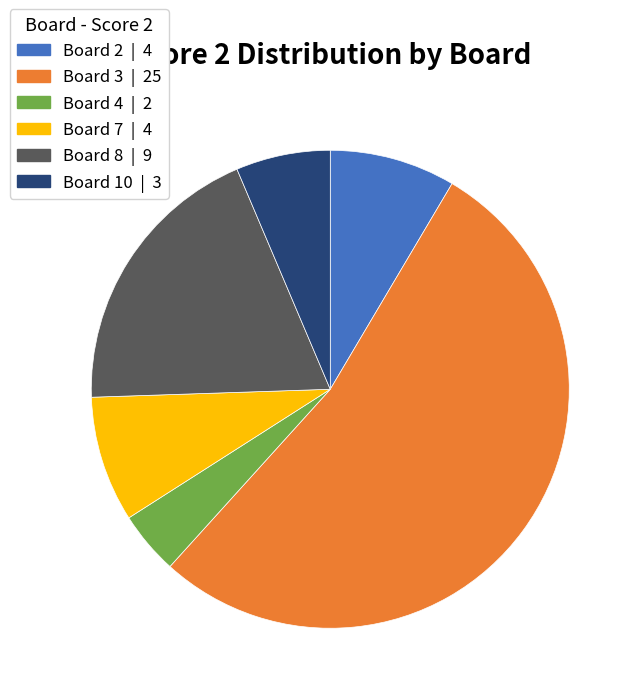

Is there any slice that represents more than half of the pie?

Yes